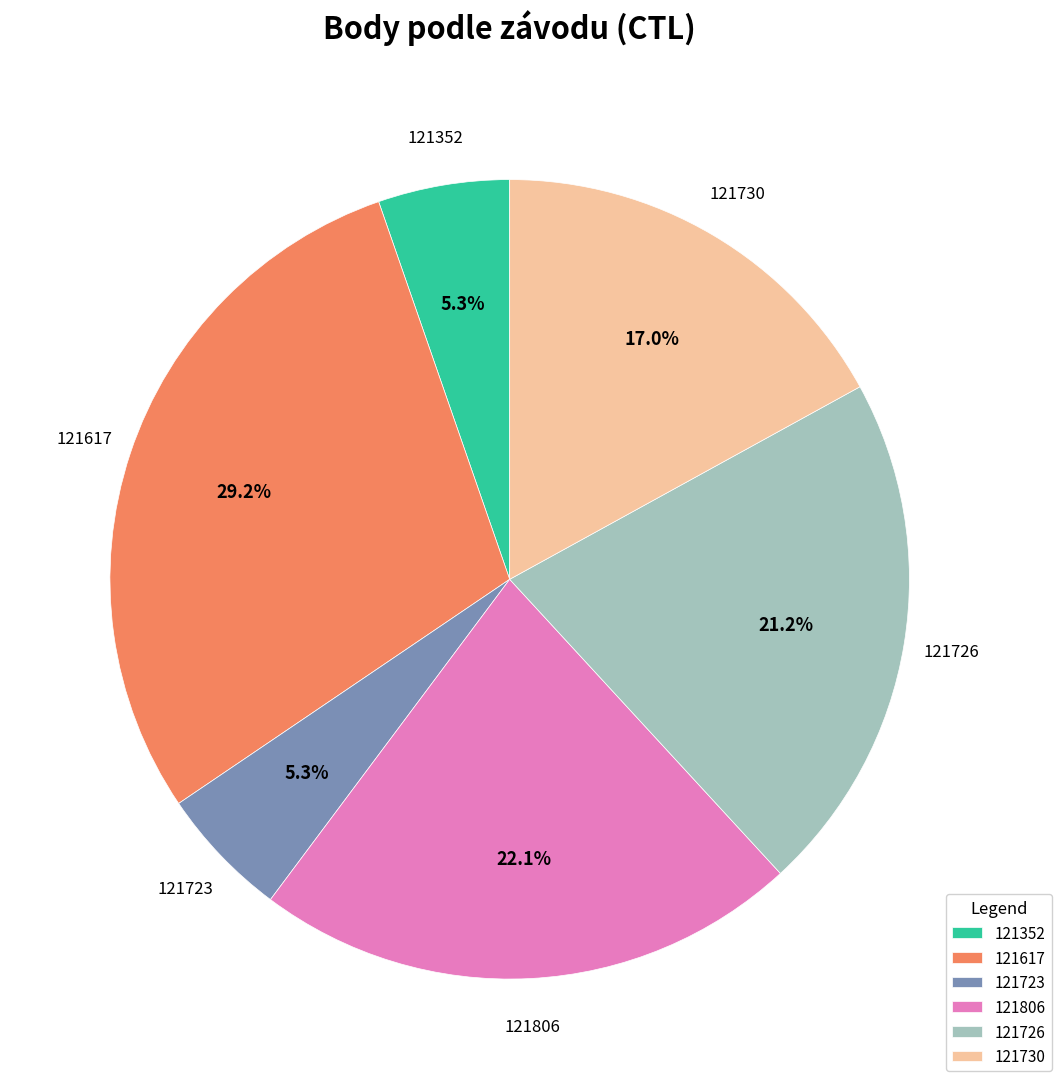

What is the ratio of the value at 121730 to the value at 121352?

3.2